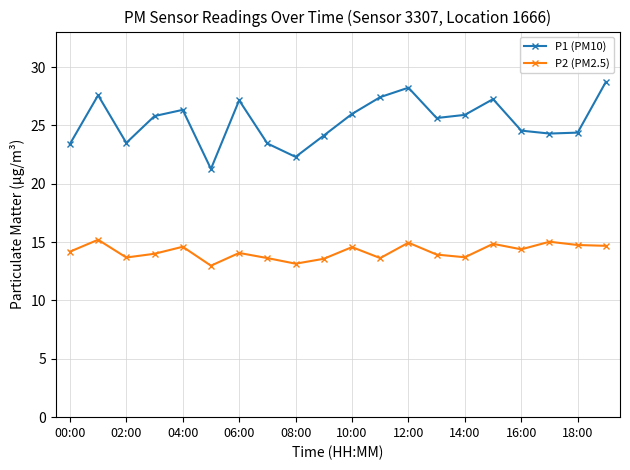

Which series has the largest total across all categories?

P1 (PM10)